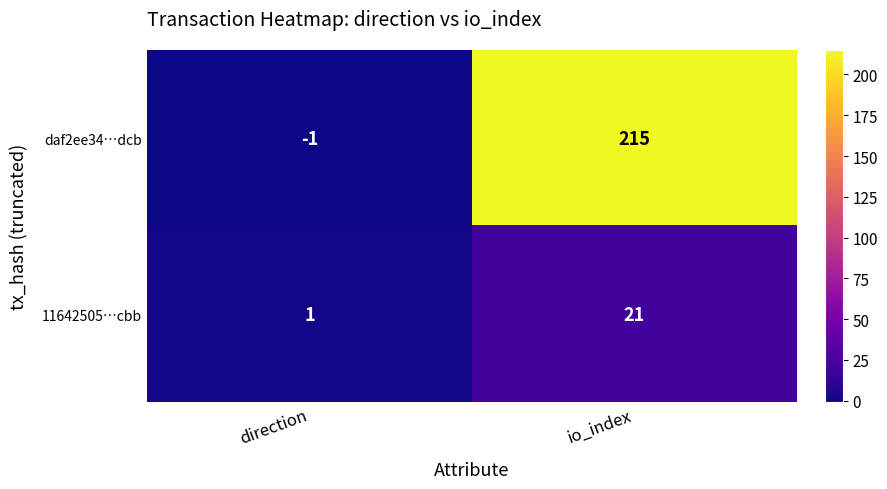

What is the greatest value displayed?

215